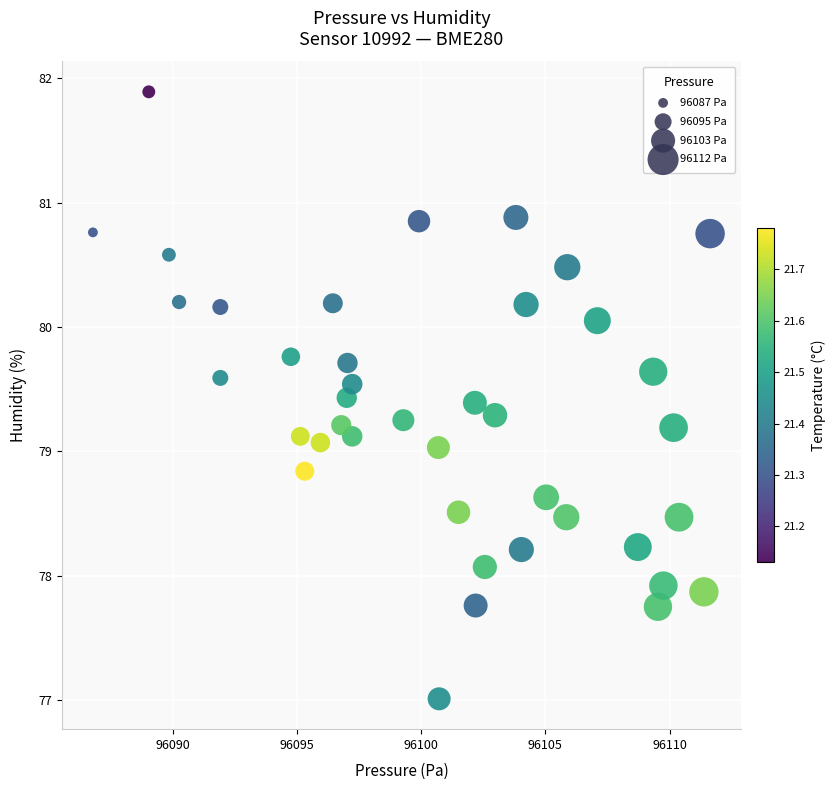

What is the range of Y values (max minus min)?

4.9